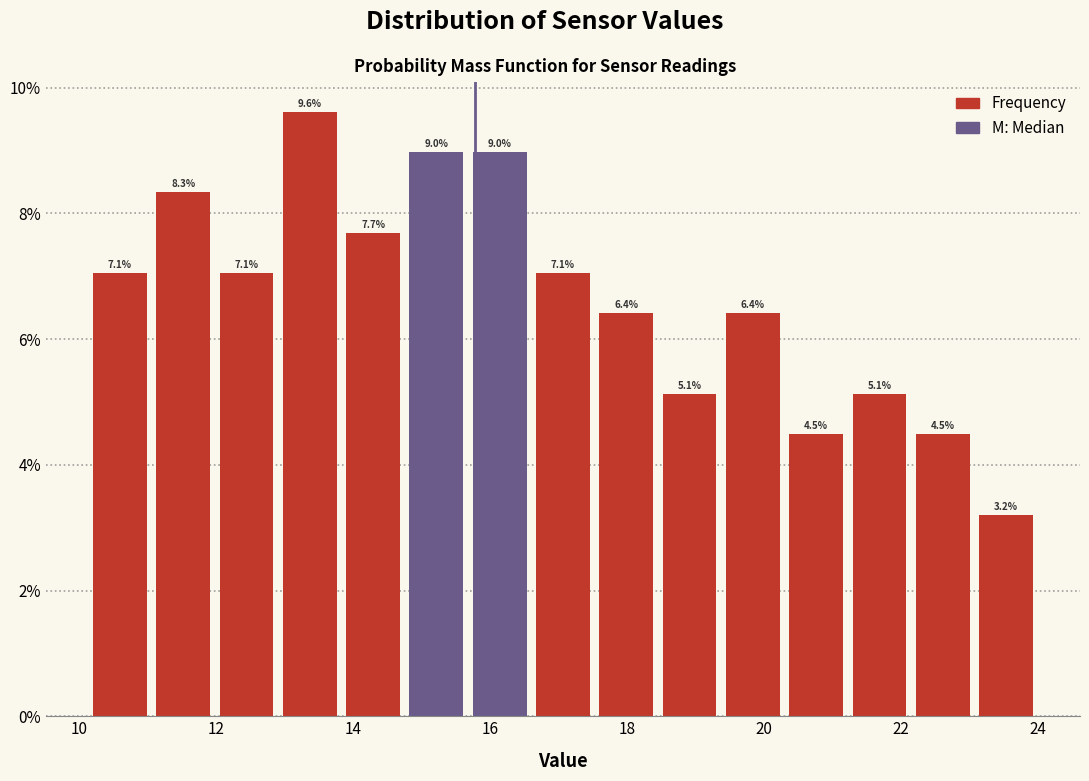

Reading left to right, list every bar in this chart as the range it spans on the x-axis followed by its height. The bar edges are not printed on the chart, so give them approximately, as read against the axis.

10.2 to 11.0: 7.1
11.0 to 12.0: 8.3
12.0 to 13.0: 7.1
13.0 to 13.8: 9.6
13.8 to 14.8: 7.7
14.8 to 15.6: 9.0
15.6 to 16.6: 9.0
16.6 to 17.6: 7.1
17.6 to 18.4: 6.4
18.4 to 19.4: 5.1
19.4 to 20.4: 6.4
20.4 to 21.2: 4.5
21.2 to 22.2: 5.1
22.2 to 23.0: 4.5
23.0 to 24.0: 3.2